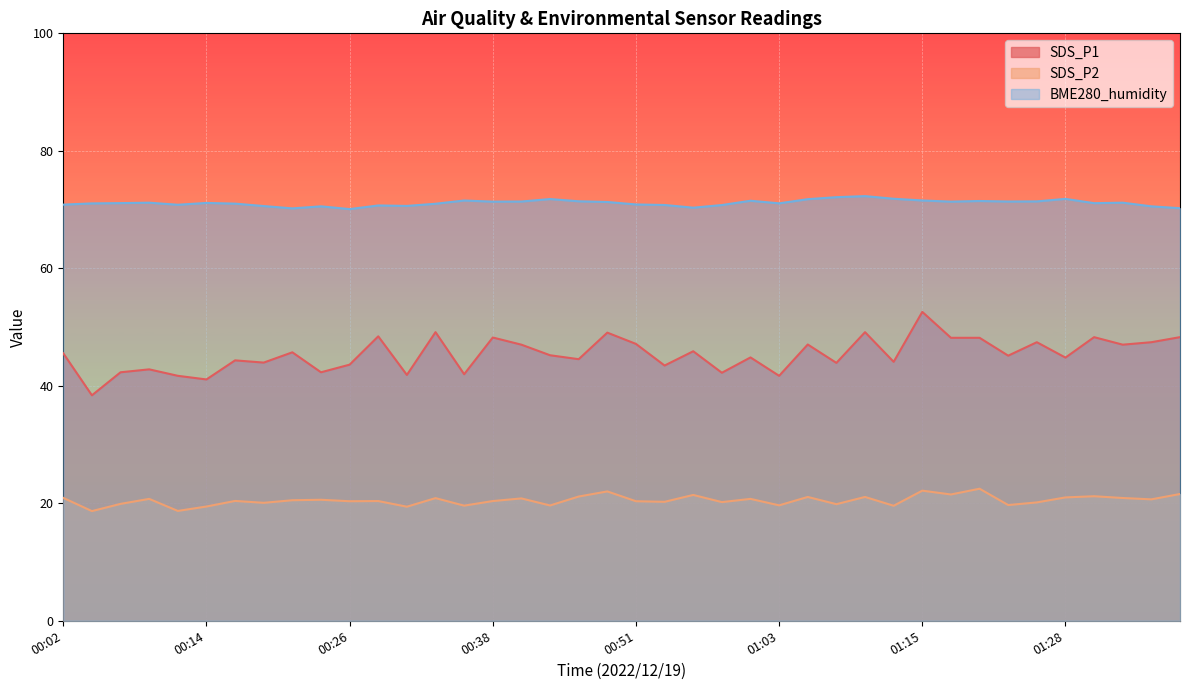

At which label does SDS_P2 reach its peak?

01:20